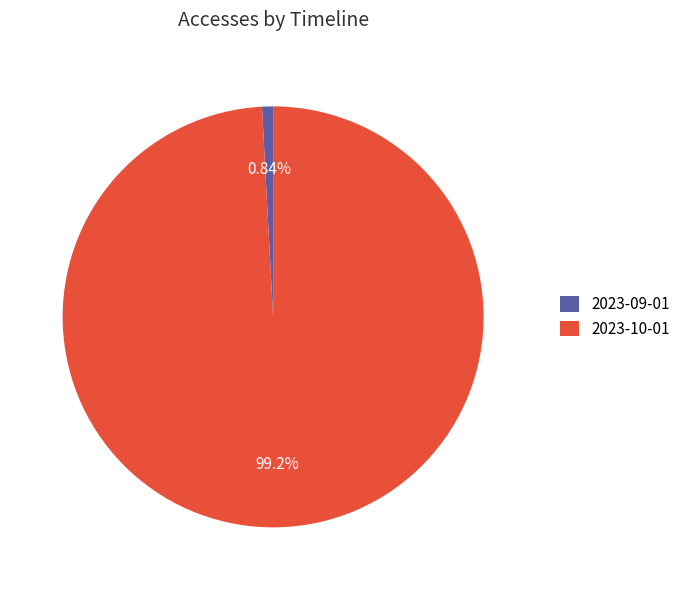

Which category has the biggest portion of the pie?

2023-10-01